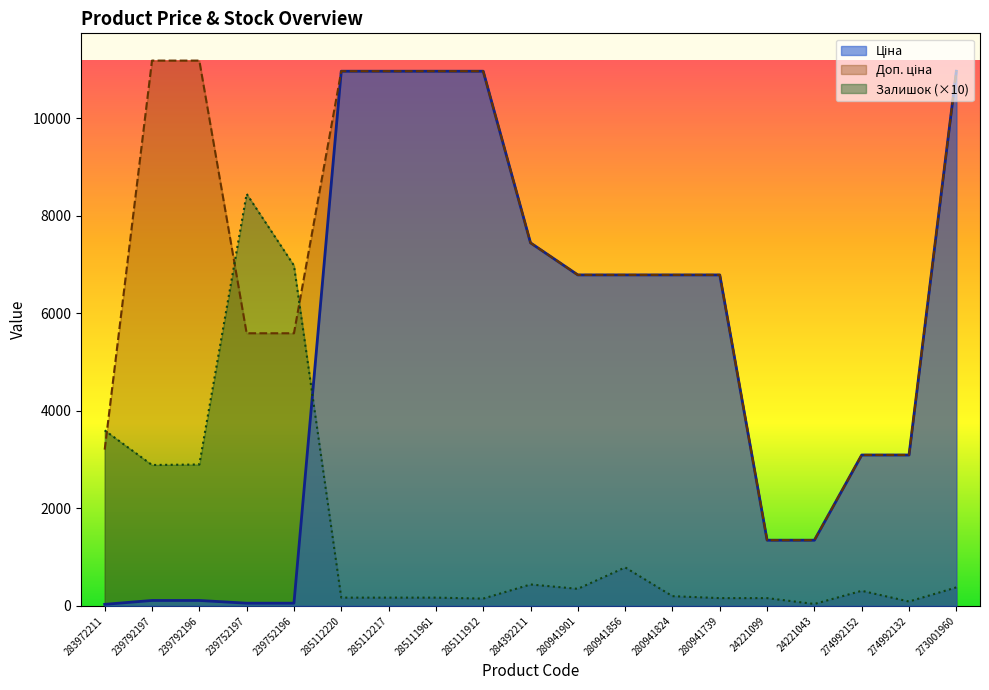

At which category is the sum across all series the highest?

273001960